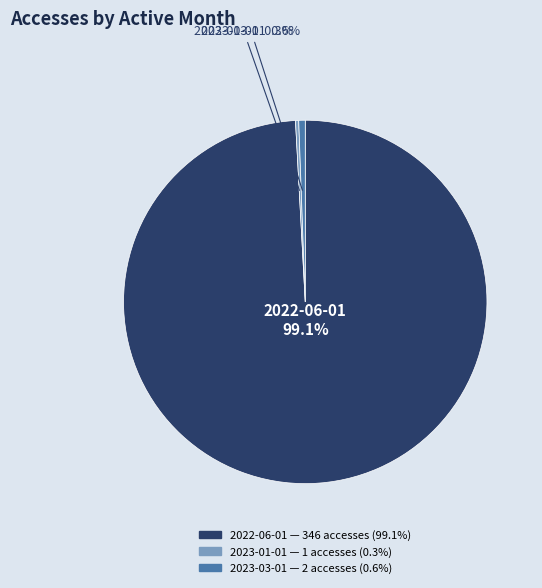

Is there any slice that represents more than half of the pie?

Yes